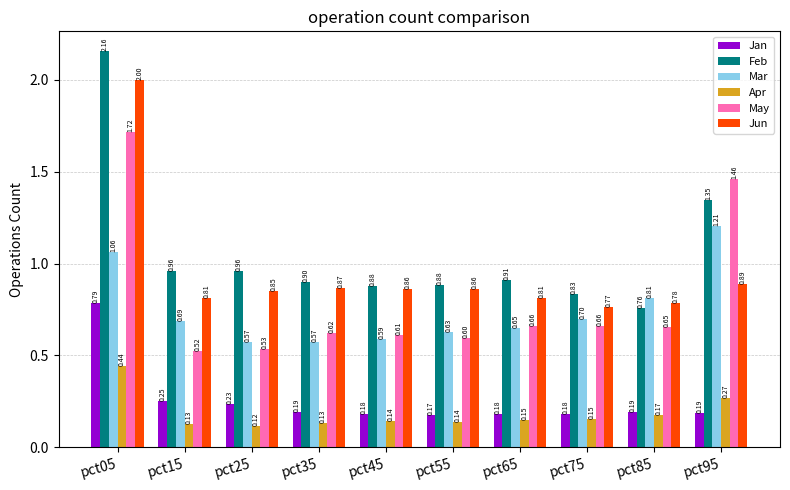

What is the average value of the Mar series?

0.7